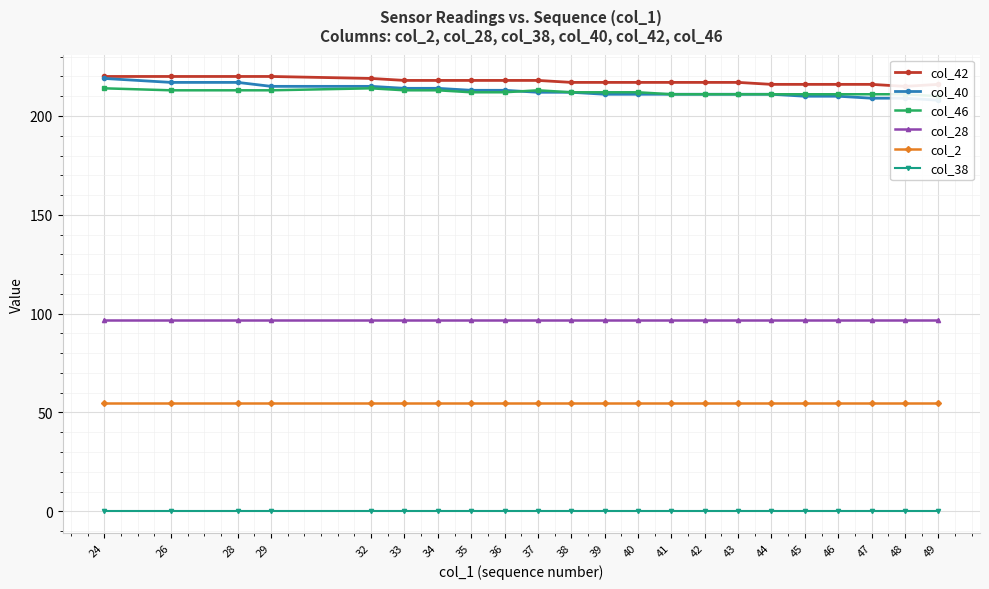

The col_46 series shows 130 at 24. True or false?

False